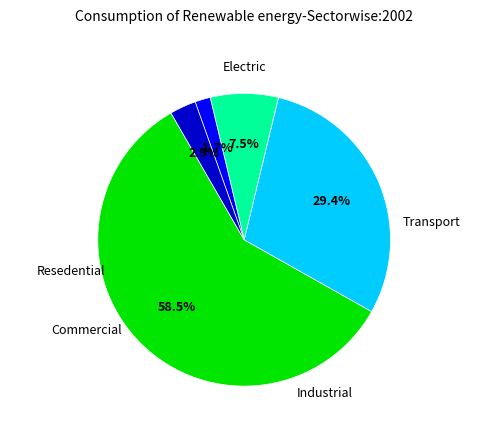

Is there a majority slice in this chart?

Yes